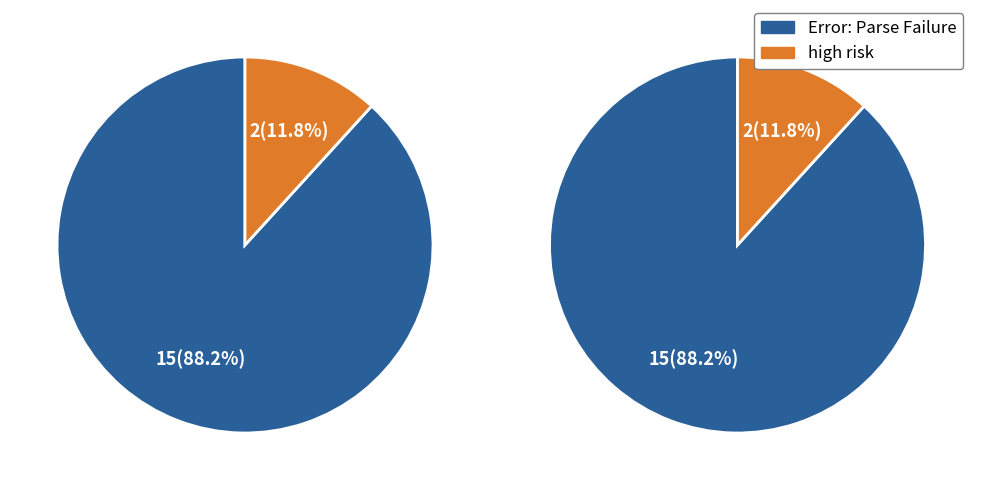

Which category has the smallest portion of the pie?

high risk